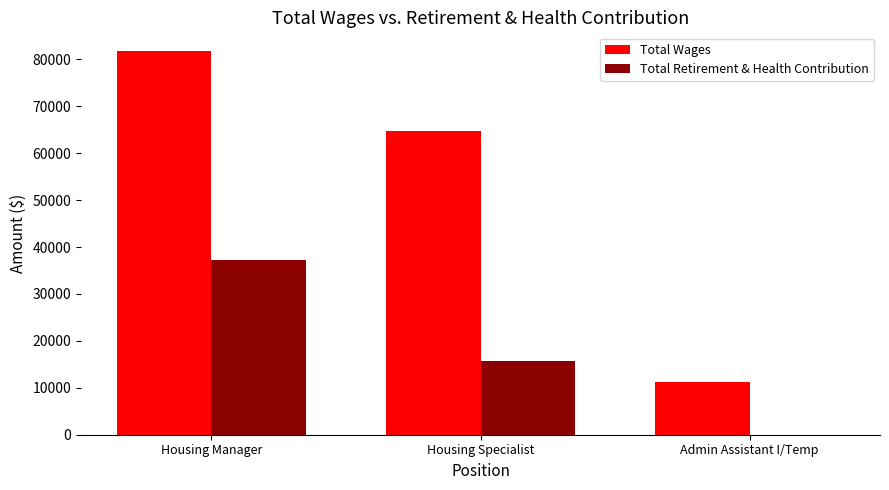

At which label is Total Retirement & Health Contribution closest to 18659?

Housing Specialist